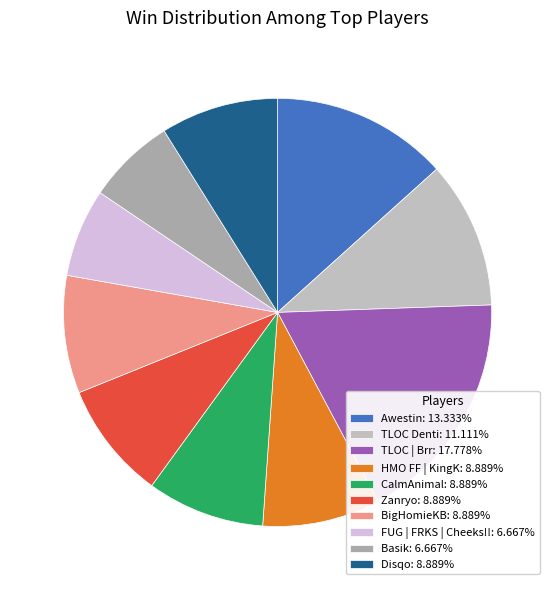

To the nearest percent, what portion does Disqo represent?

9%